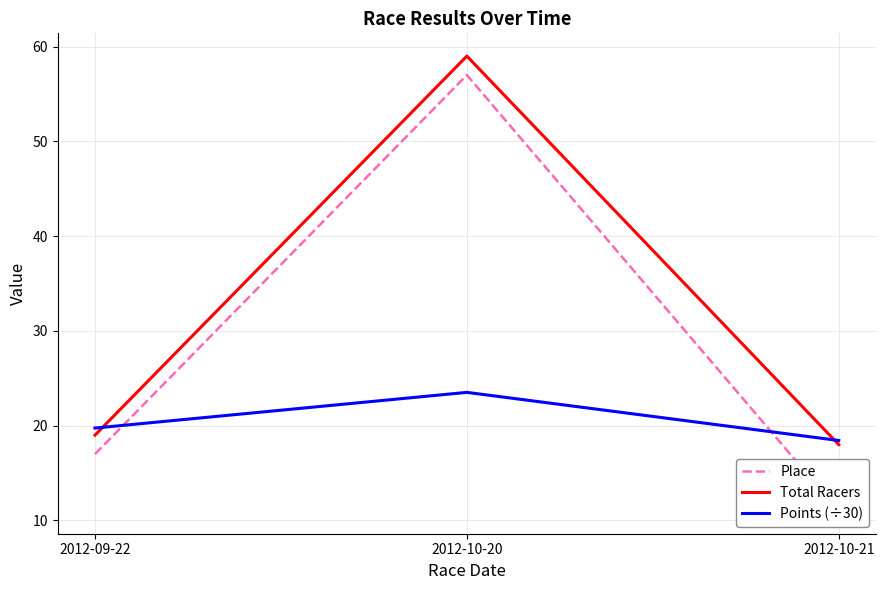

Does the chart have visible grid lines?

Yes